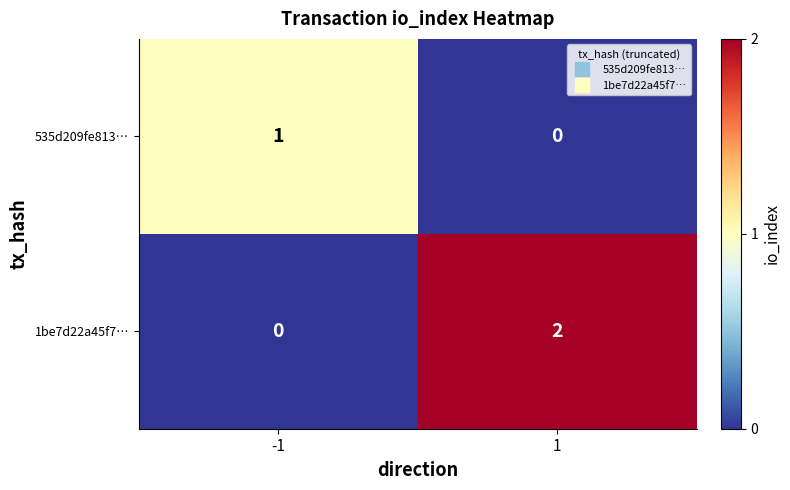

Which series has the widest spread of values?

1be7d22a45f7…